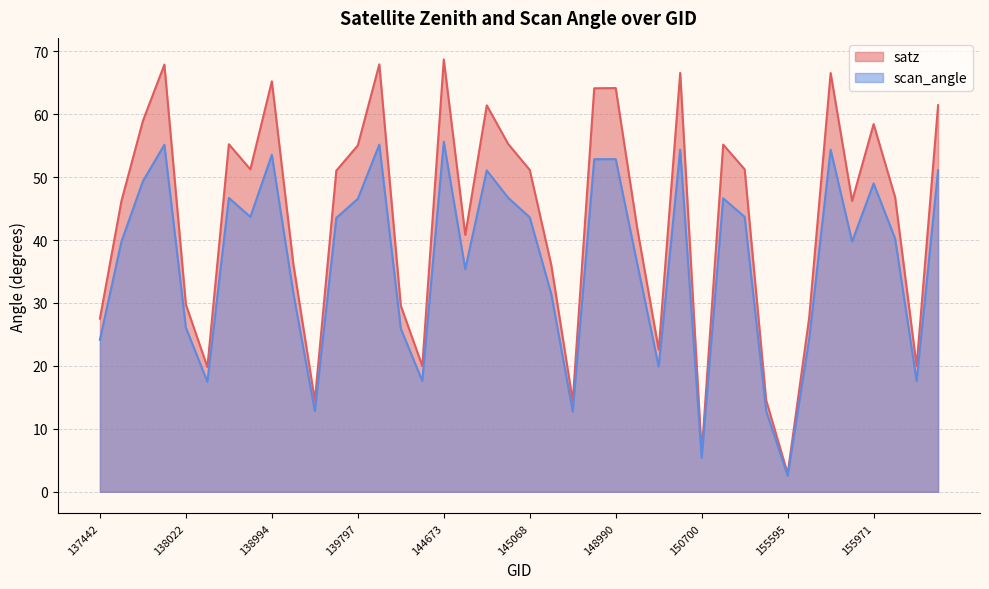

Rank the series at 155961 from highest to lowest value.

satz, scan_angle